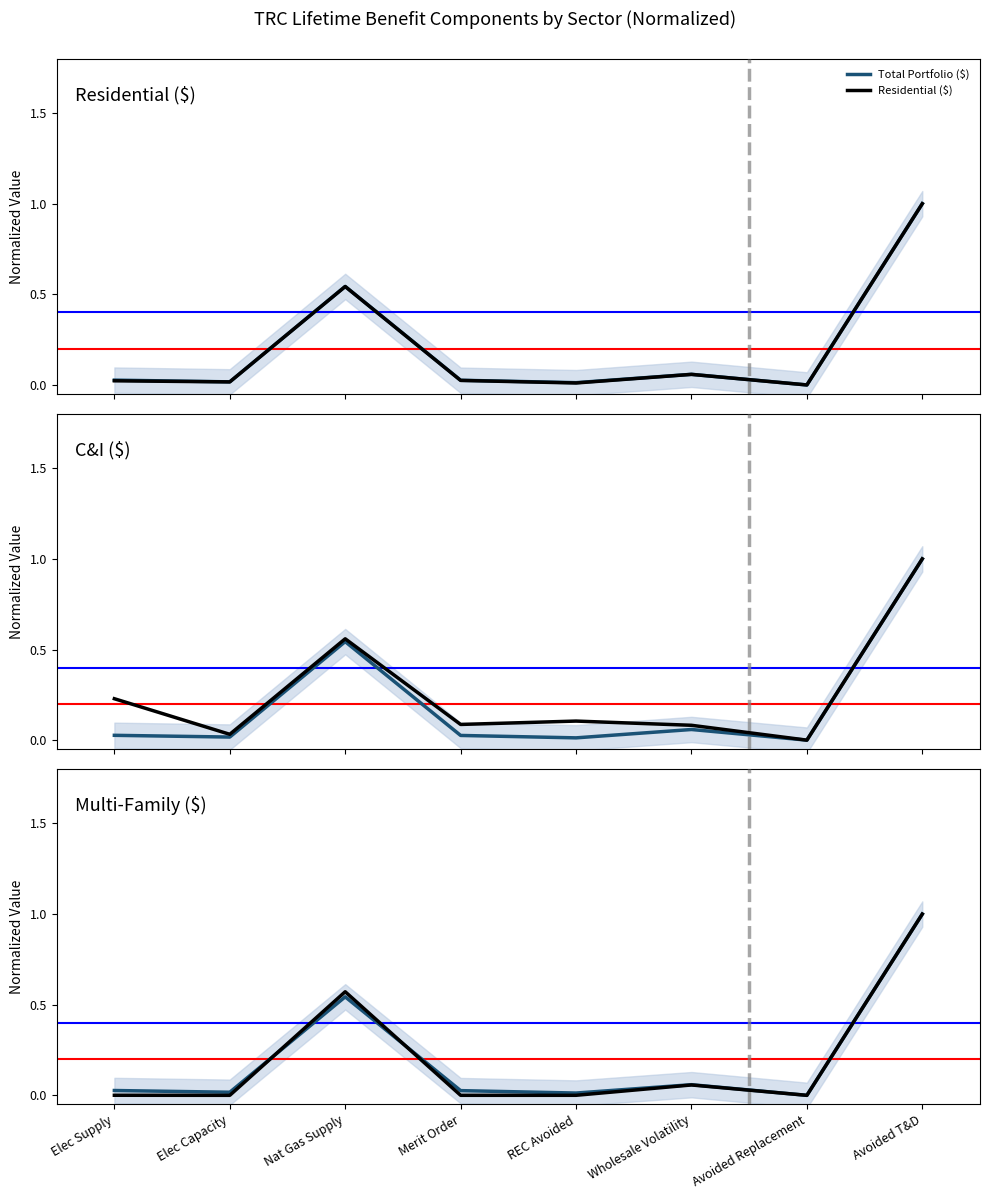

In Residential ($), how many points are higher than both neighbors (excluding endpoints)?

2